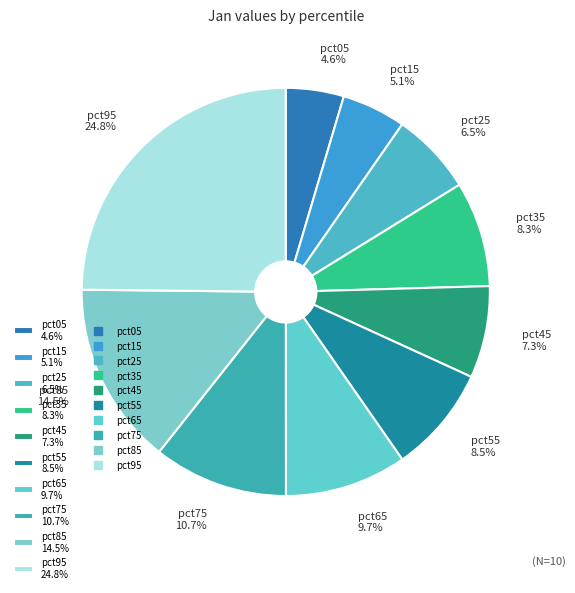

True or false: pct15 accounts for 5% of the total.

True